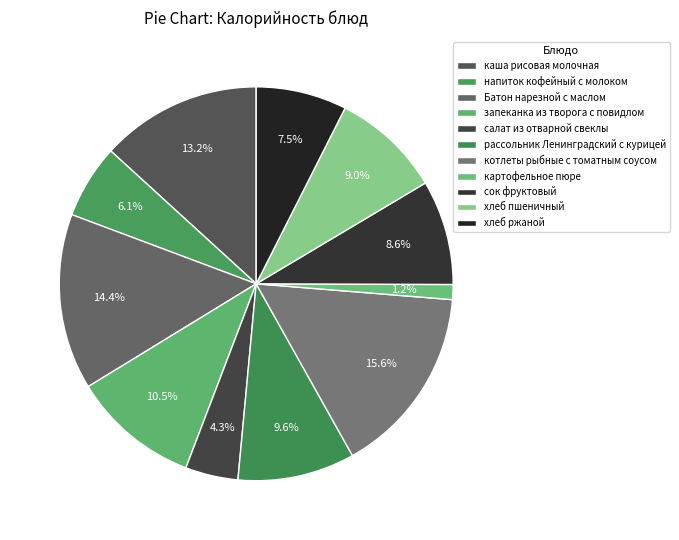

Count the number of slices in the pie.

11